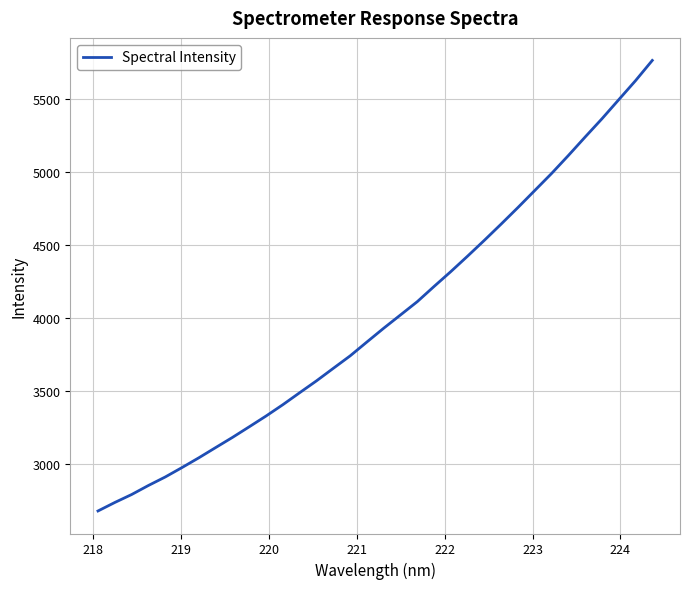

What is the minimum value shown in the chart?

2676.9